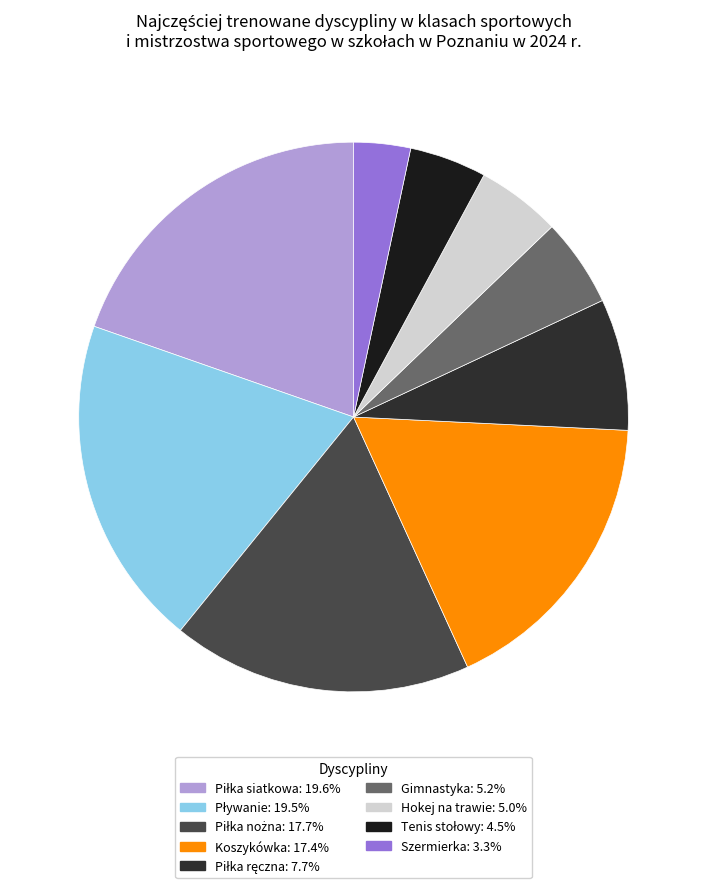

Rank the categories by value from lowest to highest.

Szermierka, Tenis stołowy, Hokej na trawie, Gimnastyka, Piłka ręczna, Koszykówka, Piłka nożna, Pływanie, Piłka siatkowa